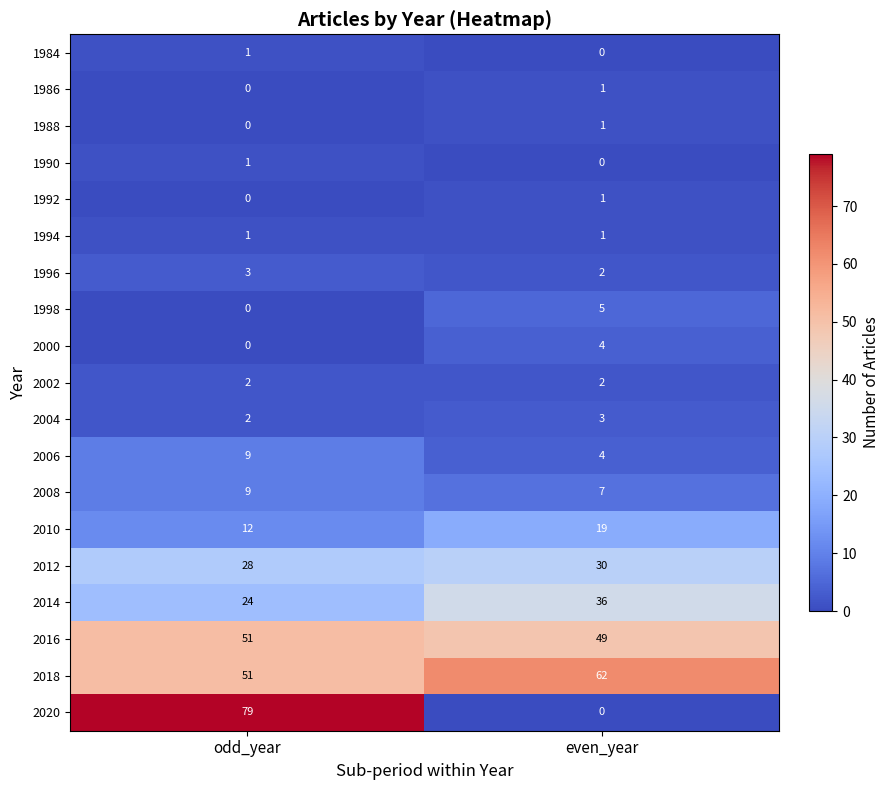

Where is 2012 nearest to the value 29?

odd_year